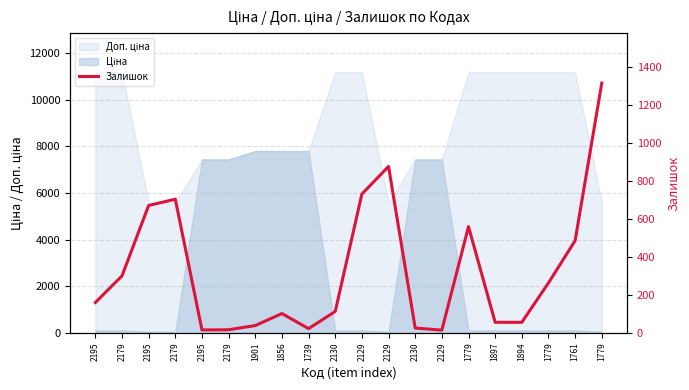

What is the smallest value displayed?

15